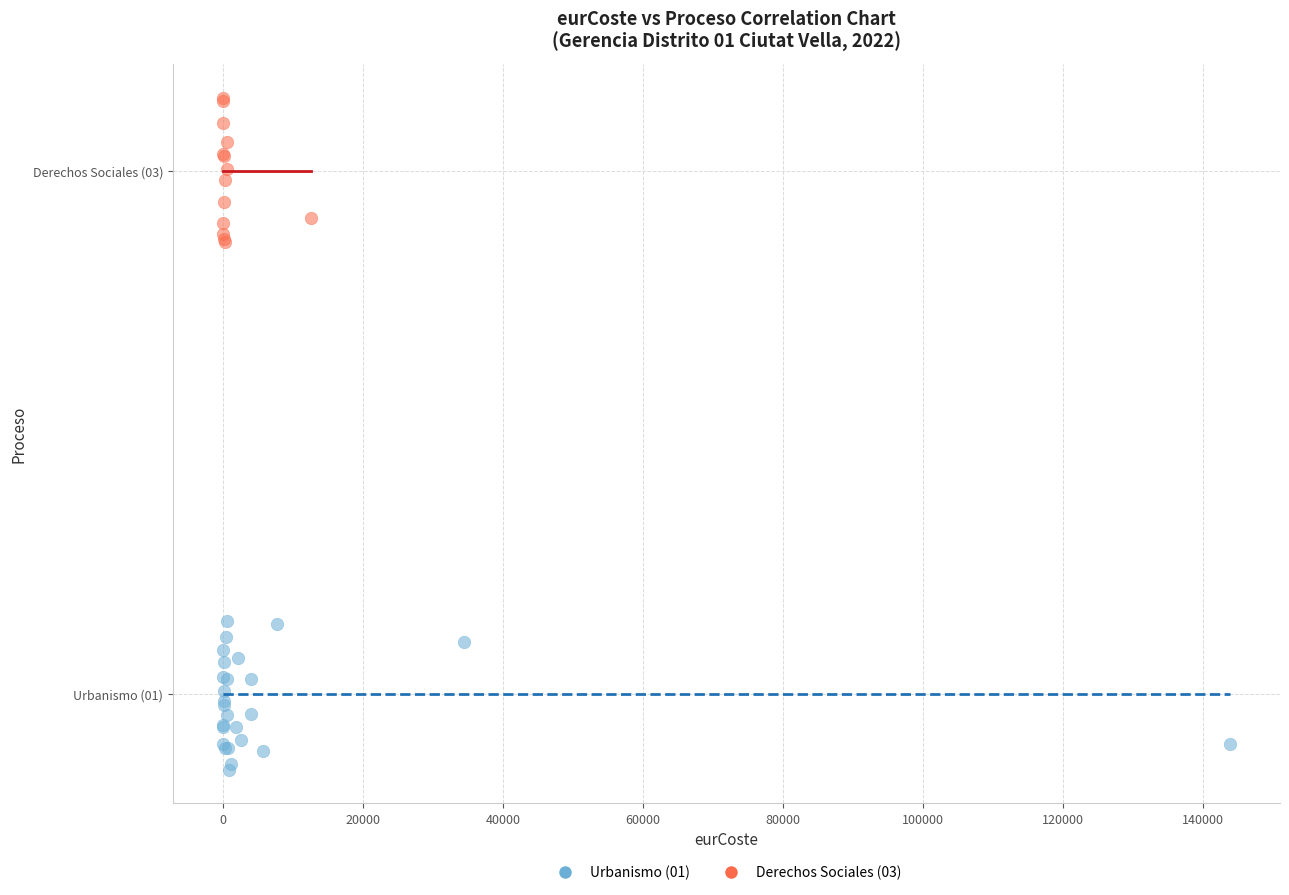

What are all the series names shown in the legend?

Urbanismo (01), Derechos Sociales (03)